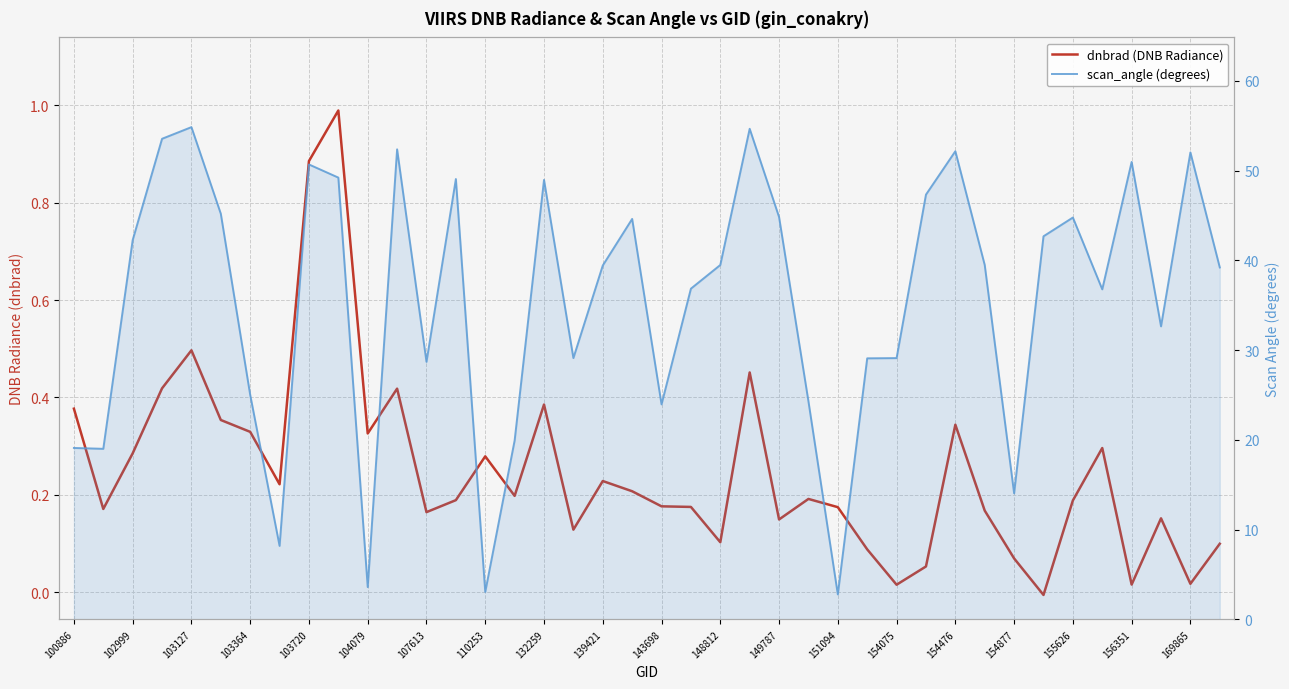

At 169865, list the series in order from smallest to largest.

dnbrad (DNB Radiance), scan_angle (degrees)